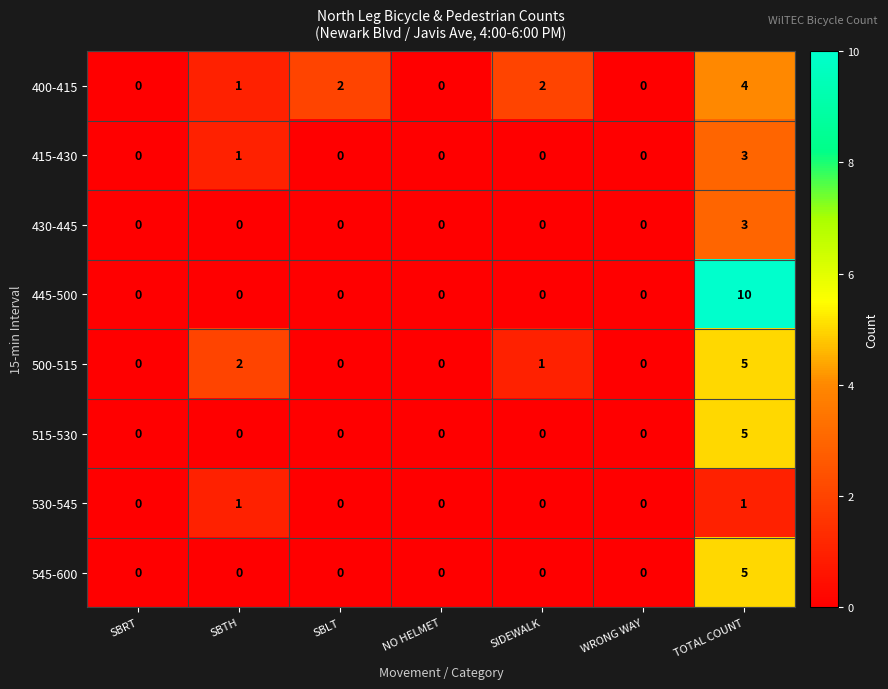

Count the number of data series in this chart.

8